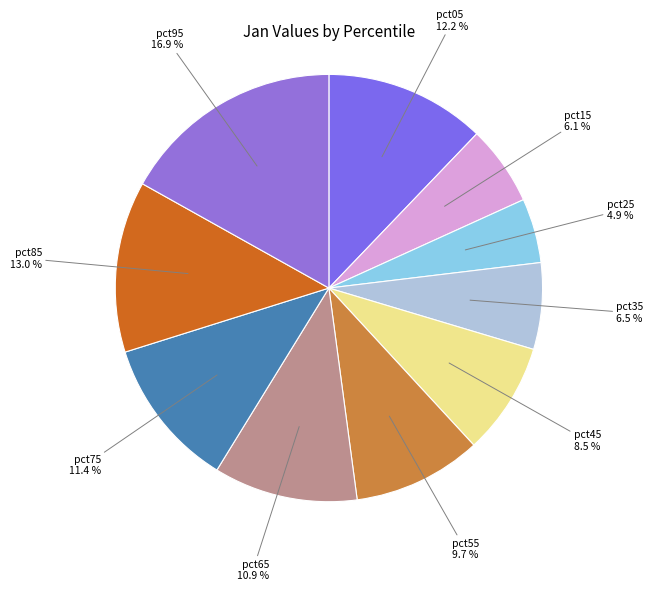

Count the number of slices in the pie.

10